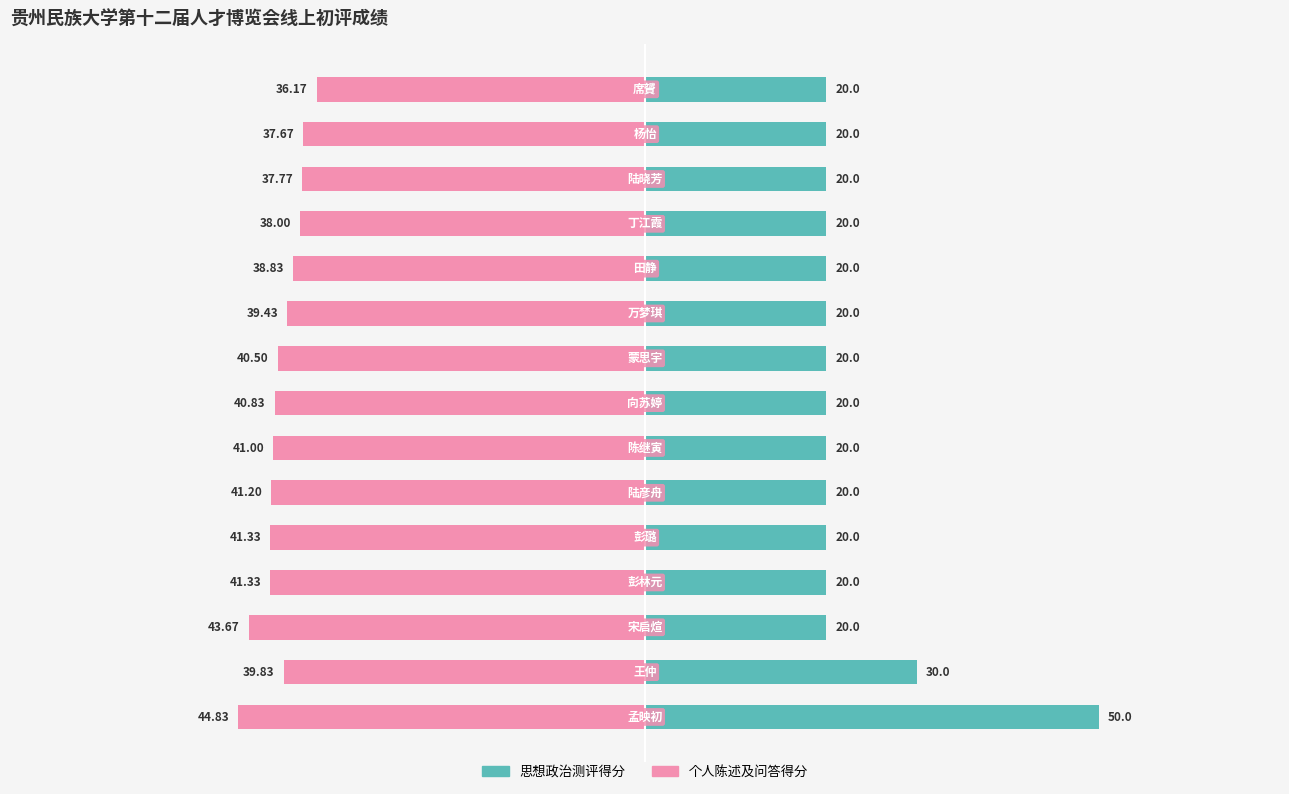

Which series has the widest spread of values?

思想政治测评得分